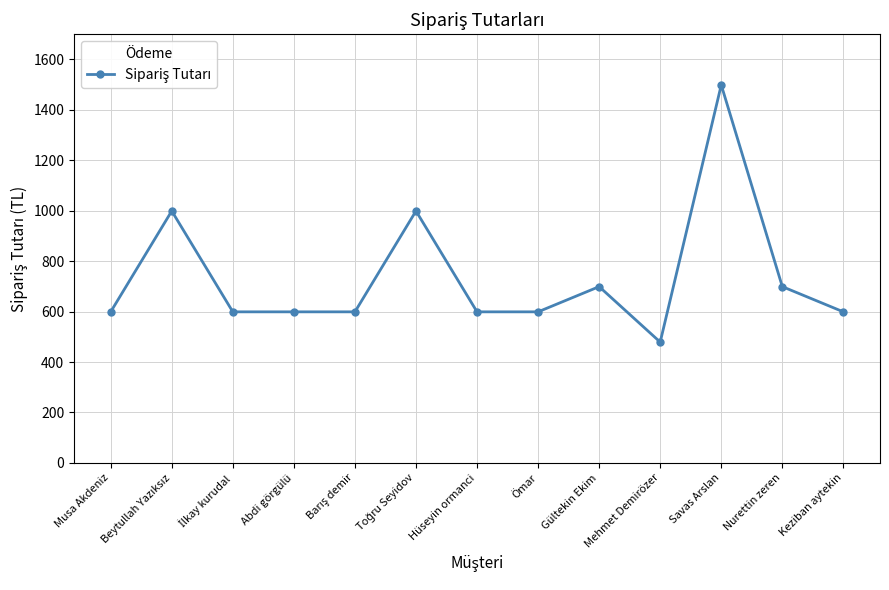

Between Gültekin Ekim and Musa Akdeniz, which is larger?

Gültekin Ekim